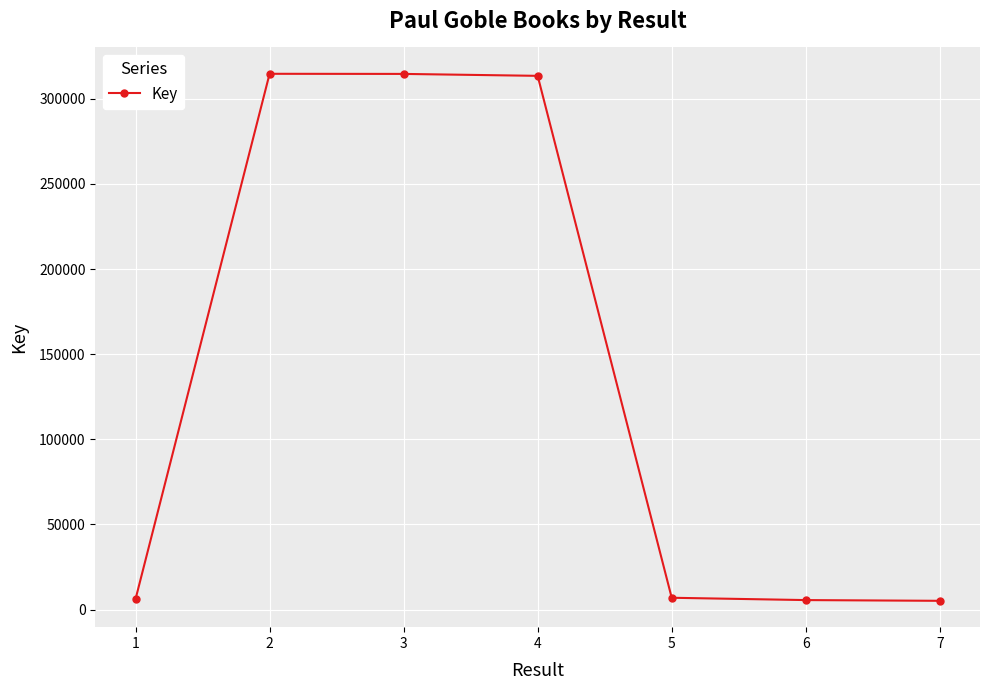

What is the sum of all values?

966502